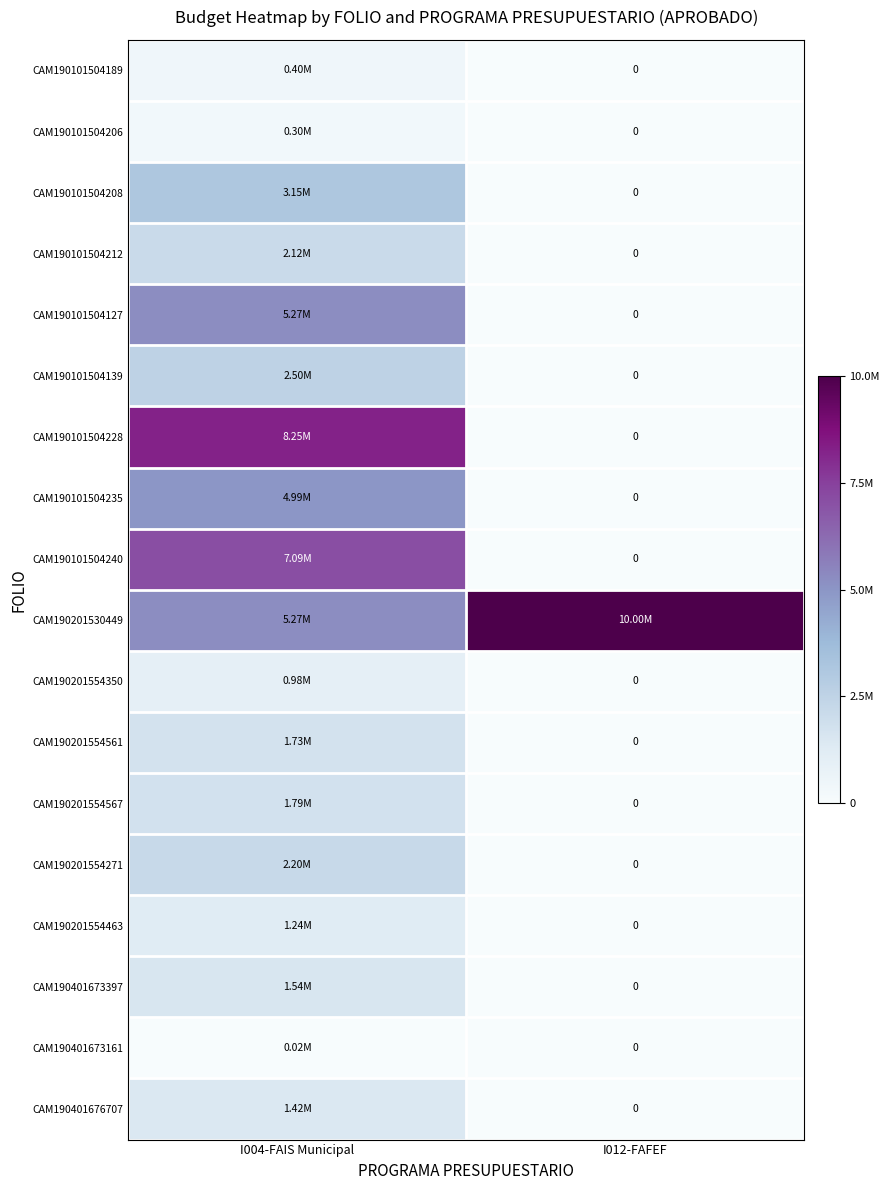

What is the difference between the highest and lowest values at I004-FAIS Municipal?

8226381.5